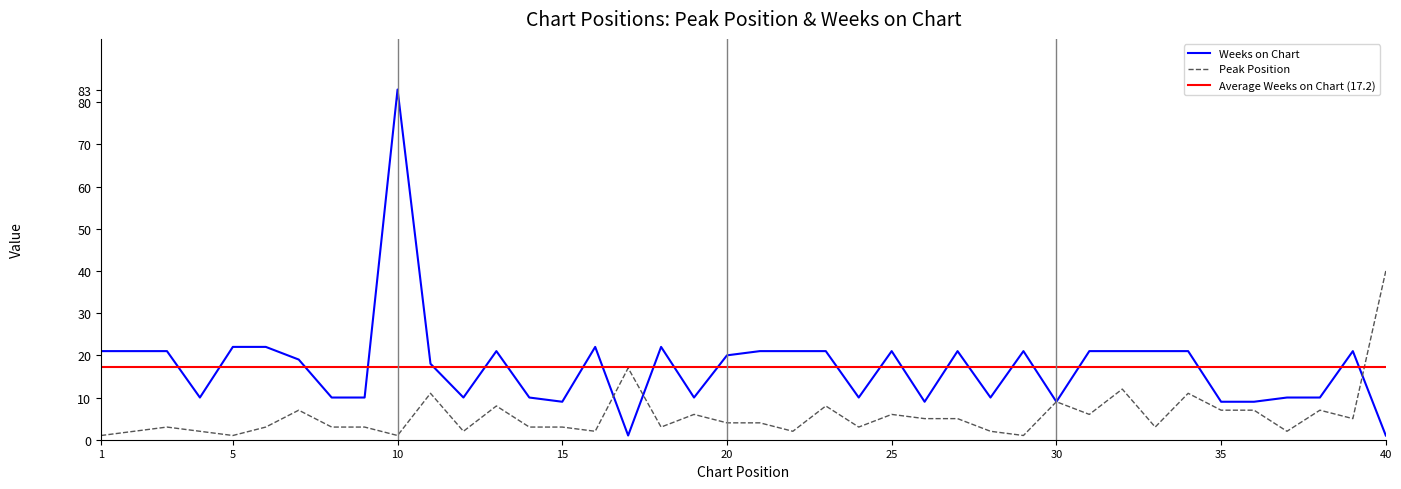

Which category has the highest value across all series?

10